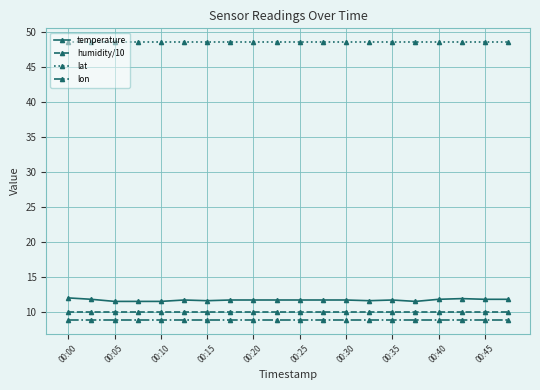

What is the sum of all lat values?

971.8